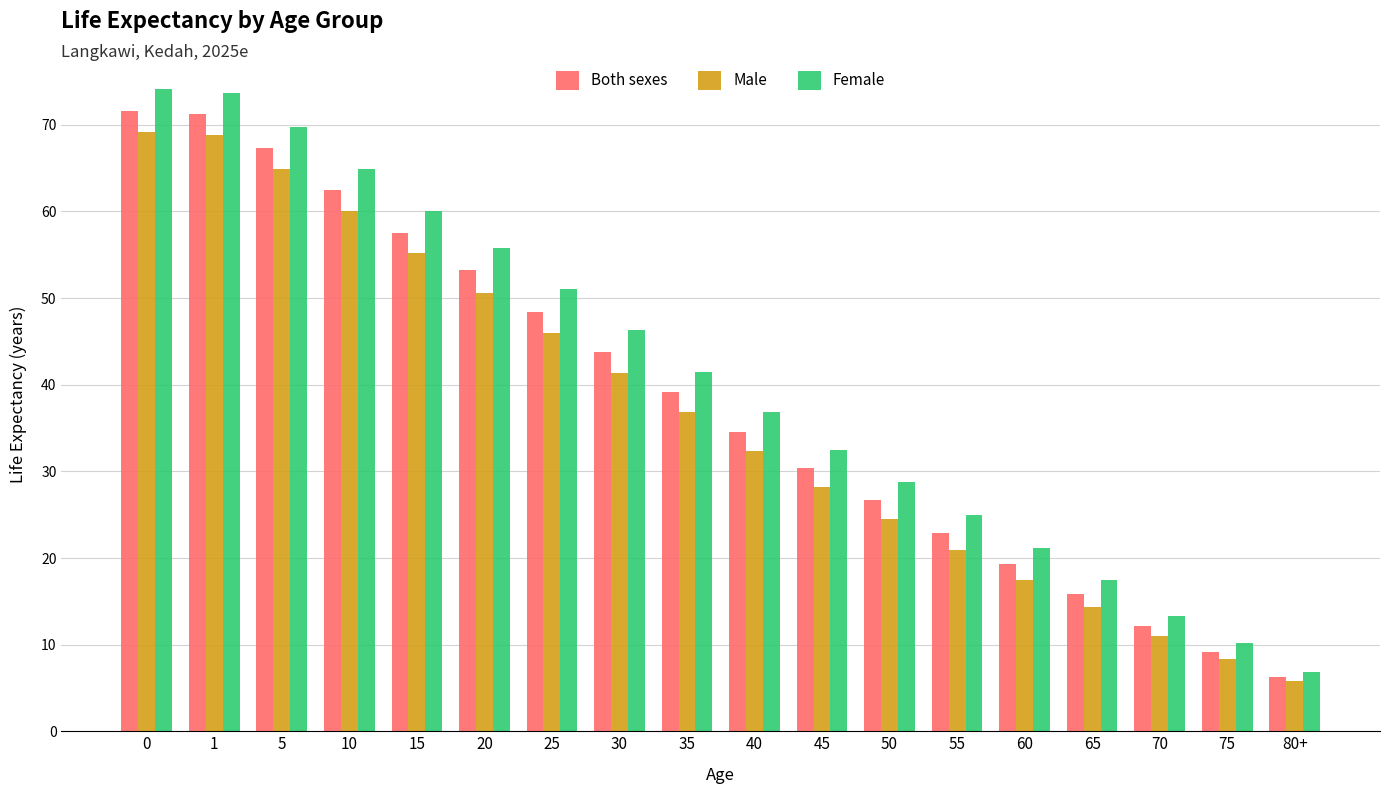

Which series has the largest range (max minus min)?

Female